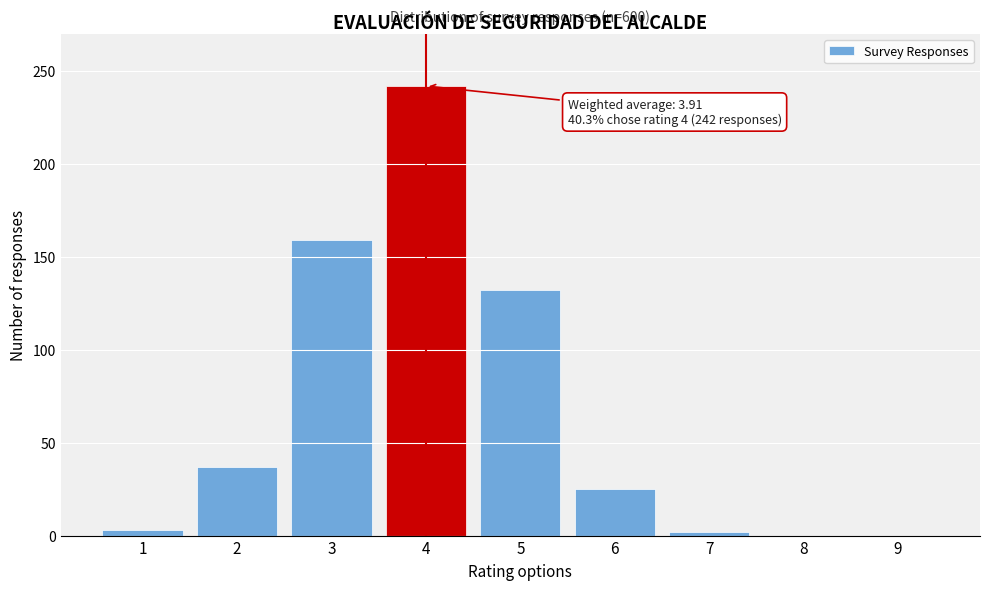

Is it true that the value at 3 is 159?

True